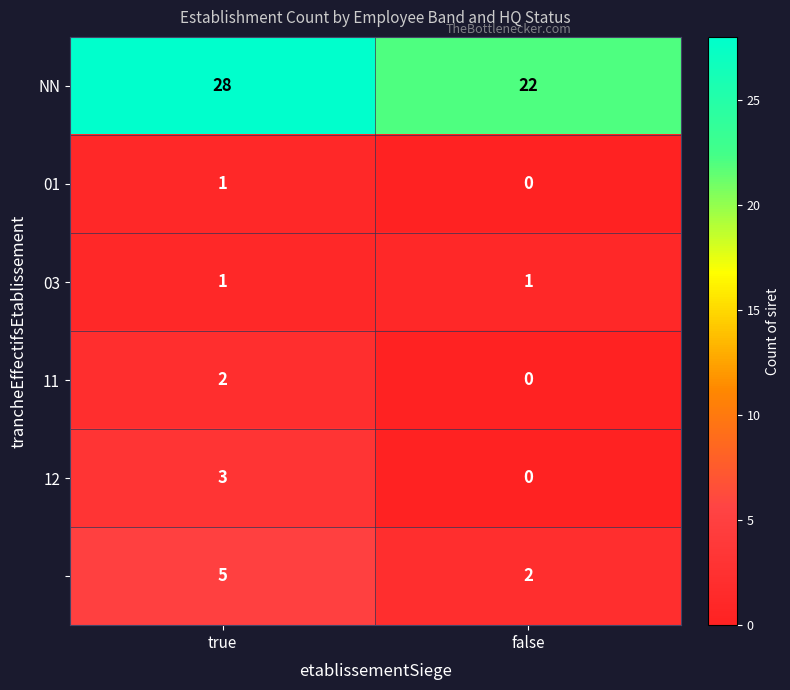

What is the total value across all series at false?

25